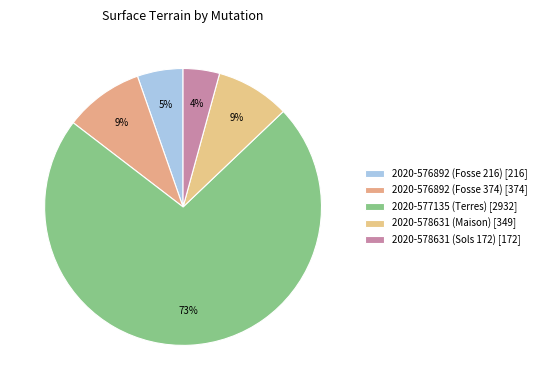

Which category accounts for the majority?

2020-577135 (Terres)